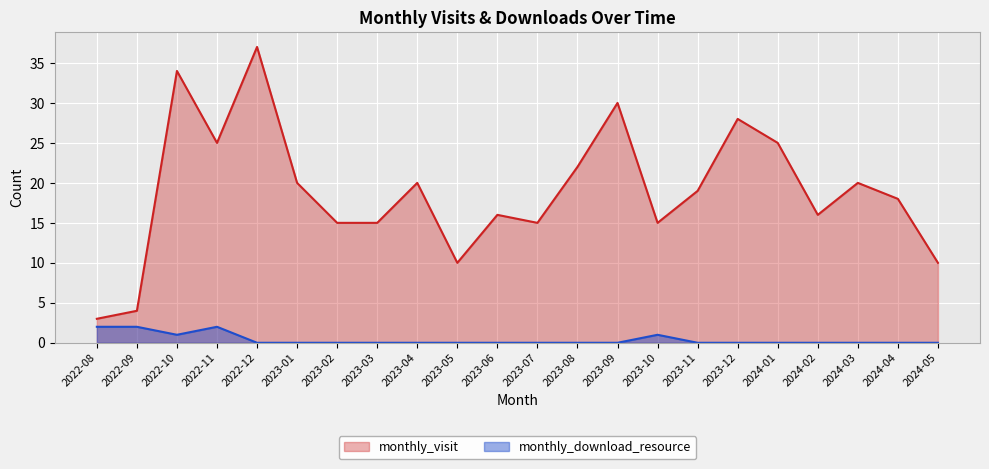

How many lines are shown in the chart?

2